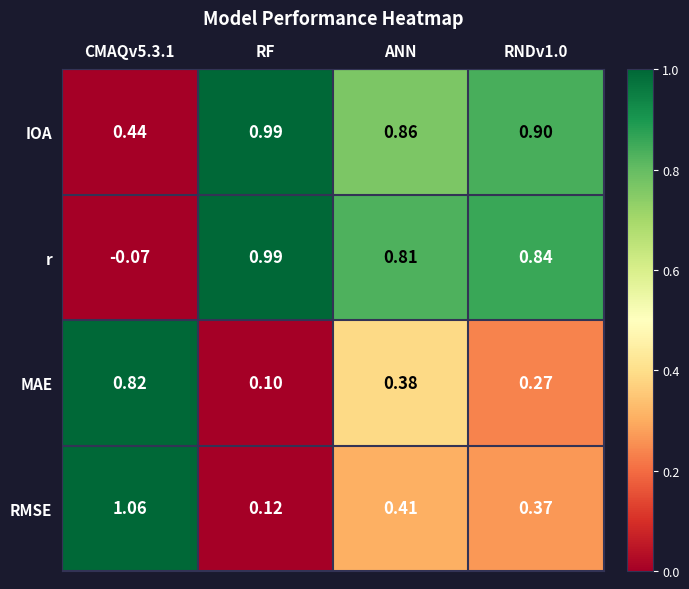

Rank the series by their average value, from lowest to highest.

MAE, RMSE, r, IOA